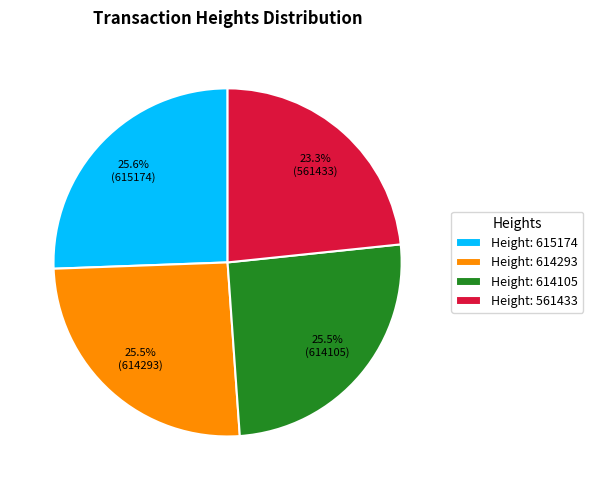

Count the number of slices in the pie.

4